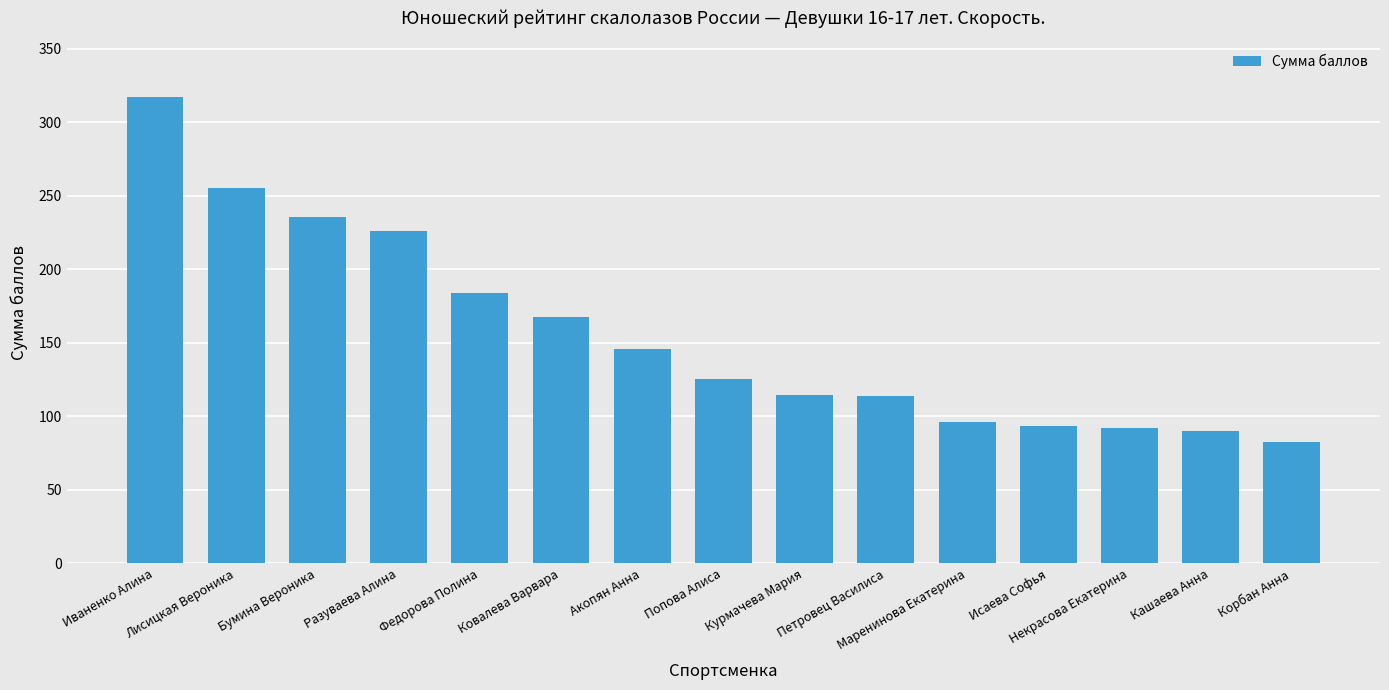

What is the change in value from Маренинова Екатерина to Исаева Софья?

-2.4